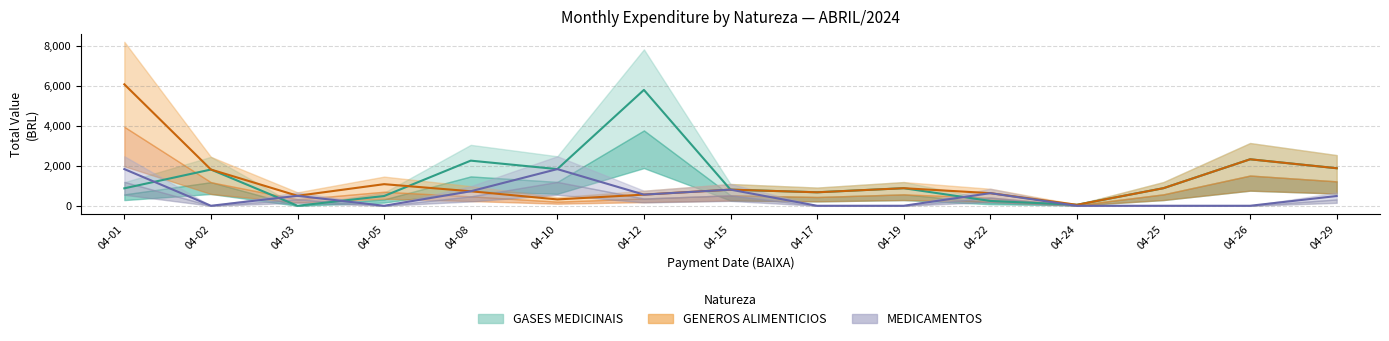

At which label is GENEROS ALIMENTICIOS closest to 3064?

04-26